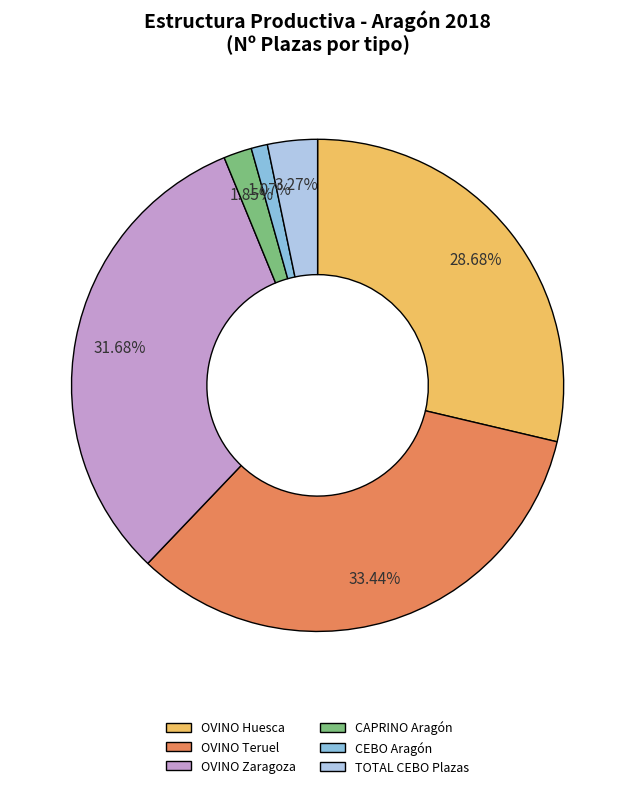

To the nearest percent, what is the difference between the largest and smallest slice percentages?

32%